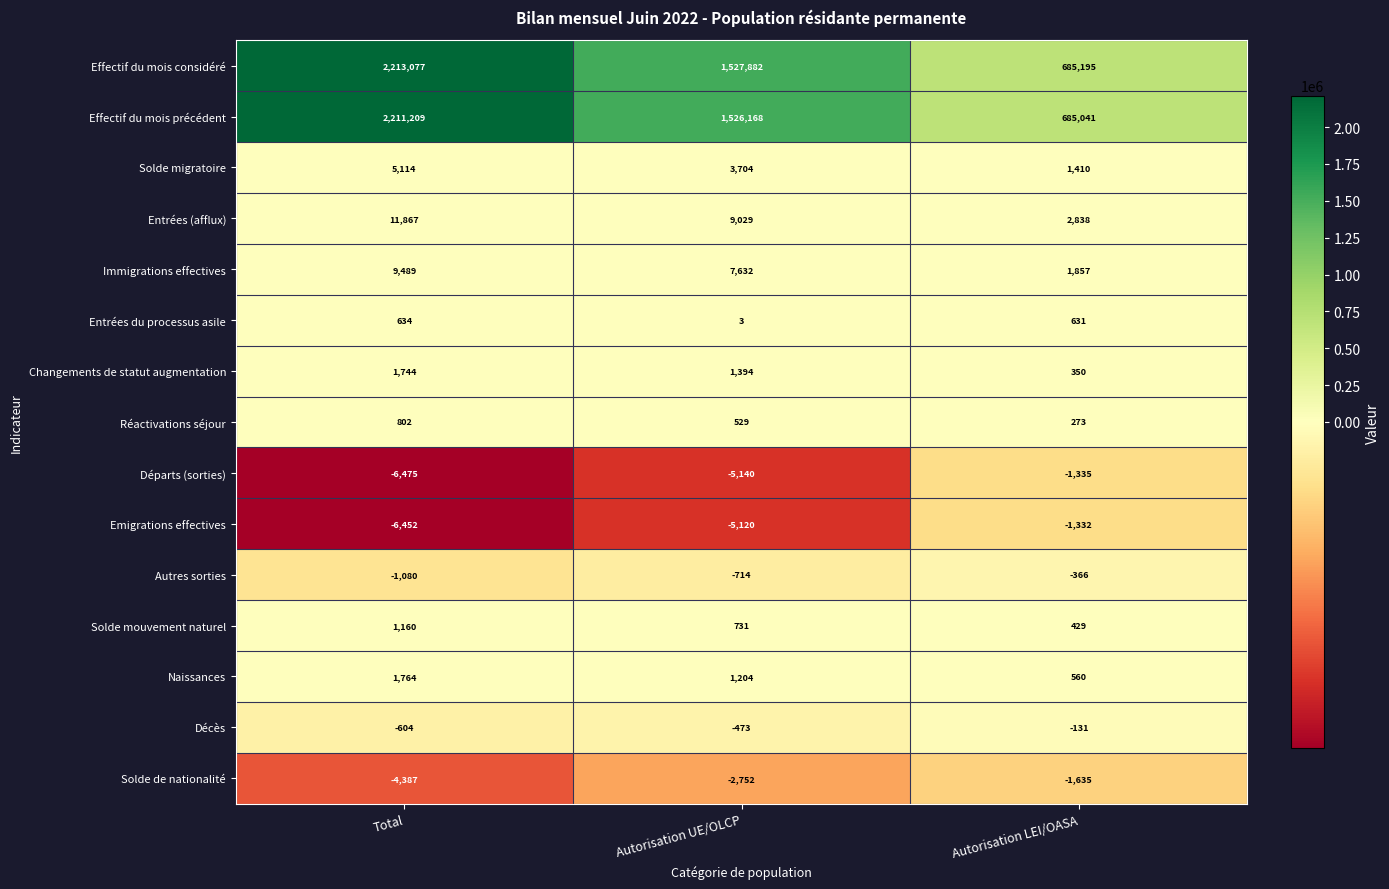

What is the total value across all series at Autorisation LEI/OASA?

1373785